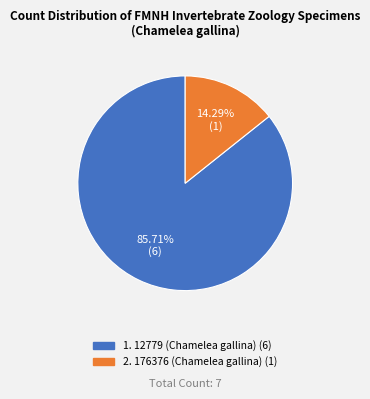

Does any single category account for the majority?

Yes